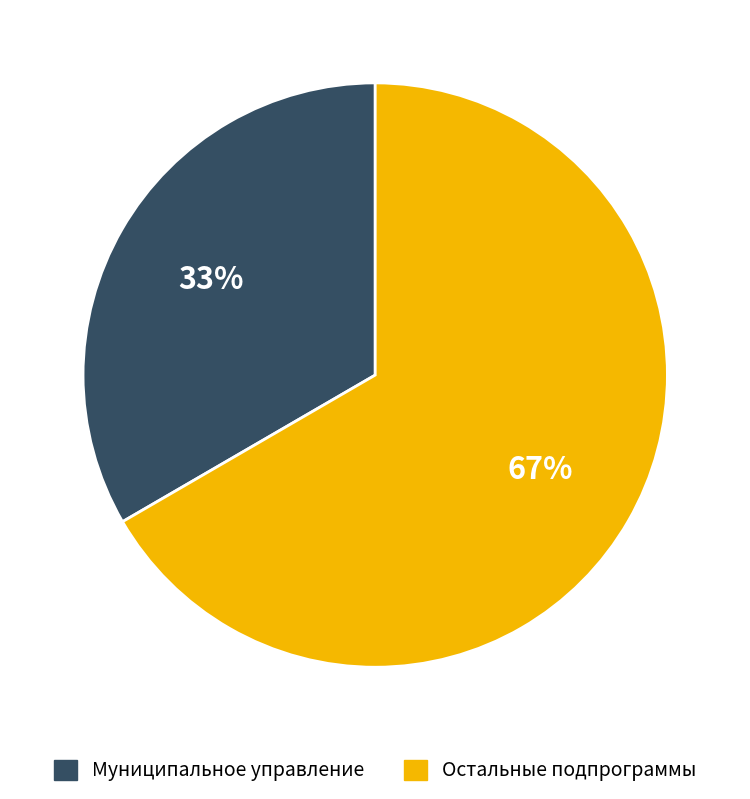

Which category has the smallest portion of the pie?

Муниципальное управление